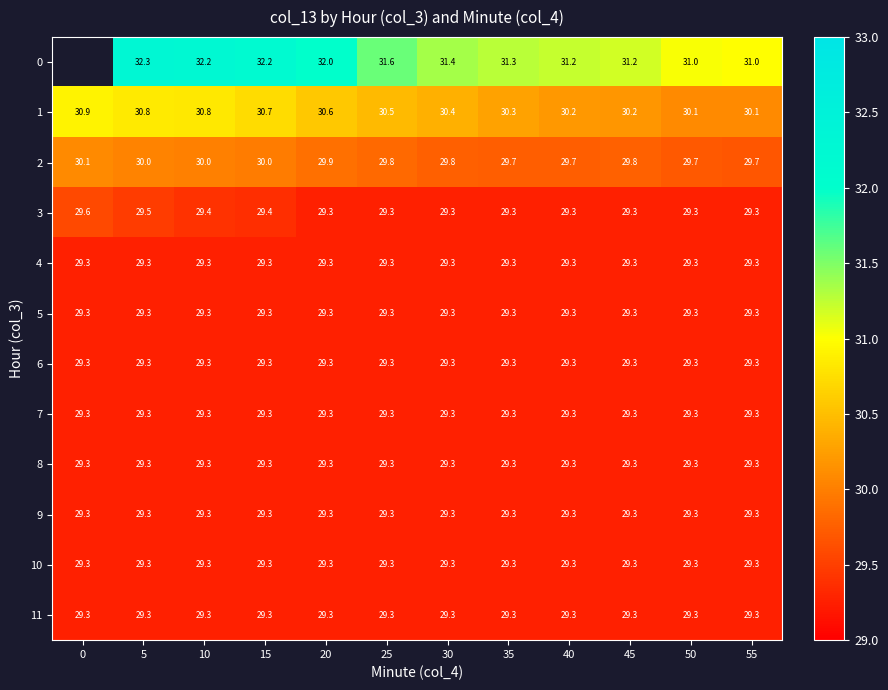

Is the value of 1 at 5 greater than the value of 4 at 0?

Yes